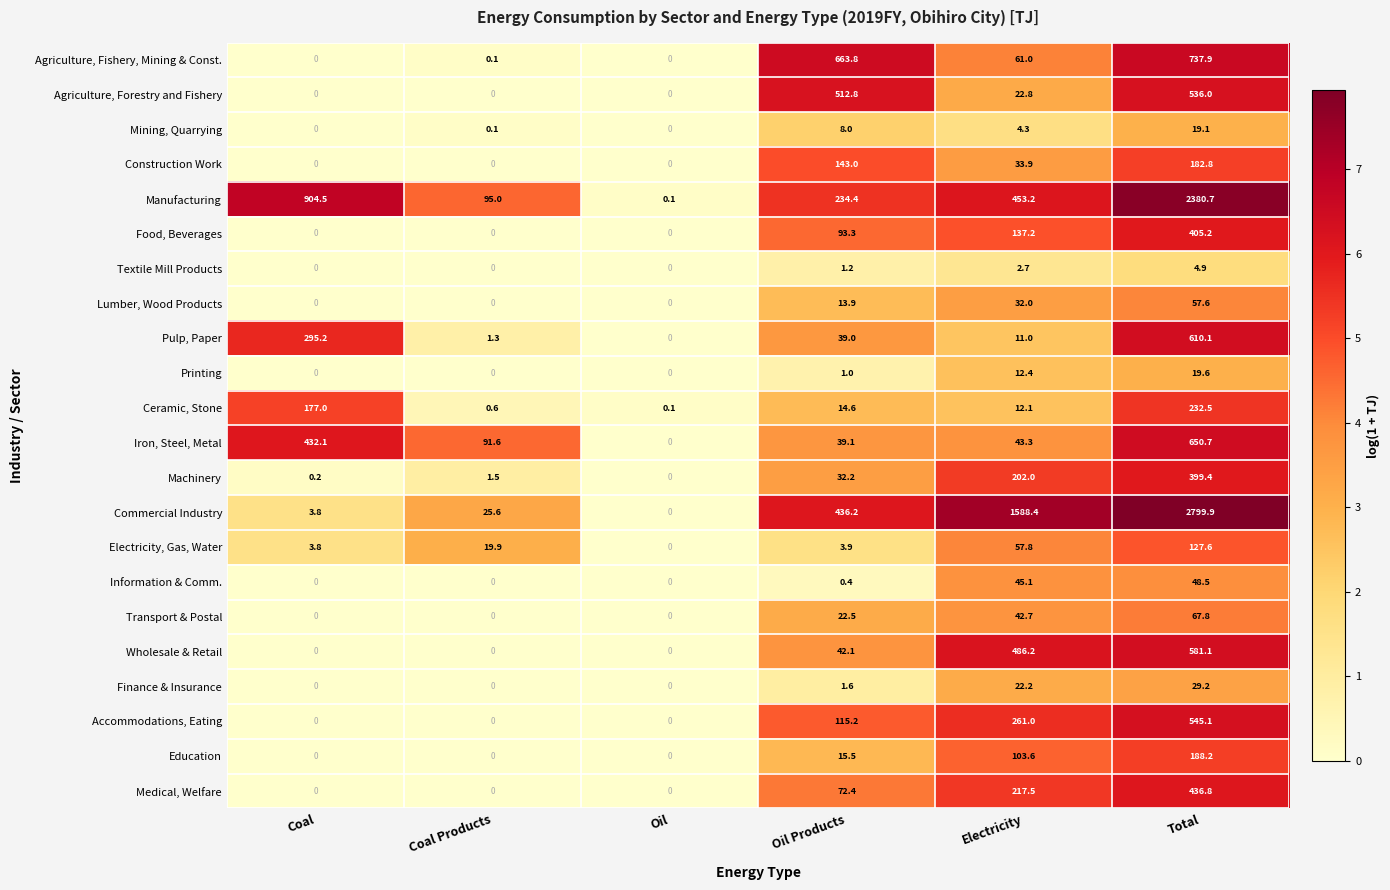

Which category has the lowest value in the Machinery series?

Oil